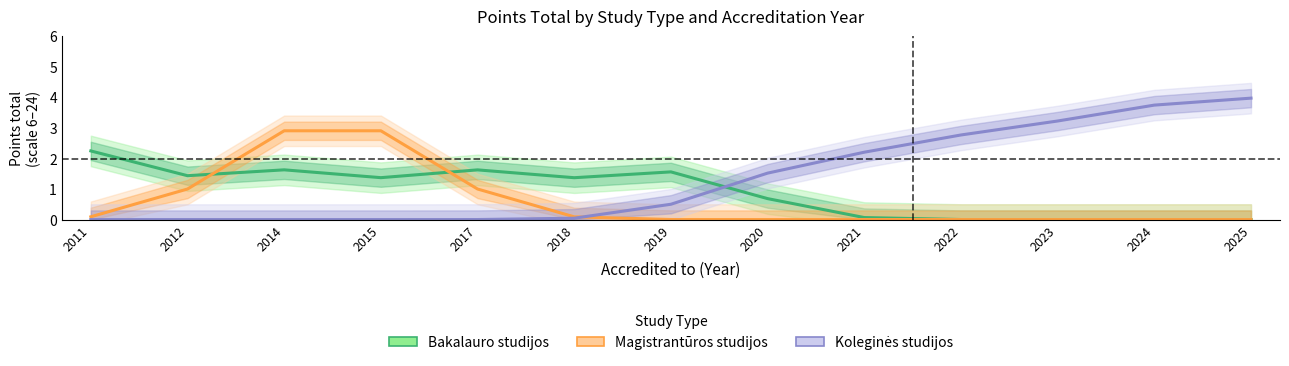

What is the spread (max minus min) of values at 2012?

1.4